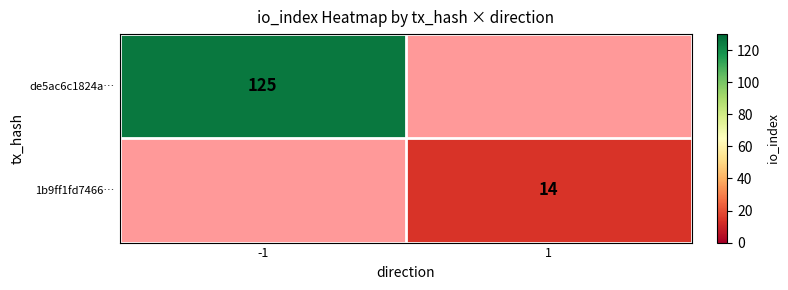

The value of de5ac6c1824a… at -1 is 125. True or false?

True